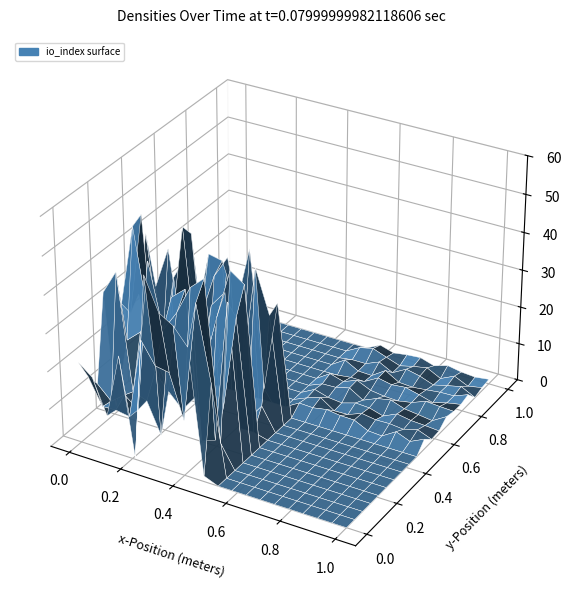

What is the minimum value shown in the chart?

-1.0